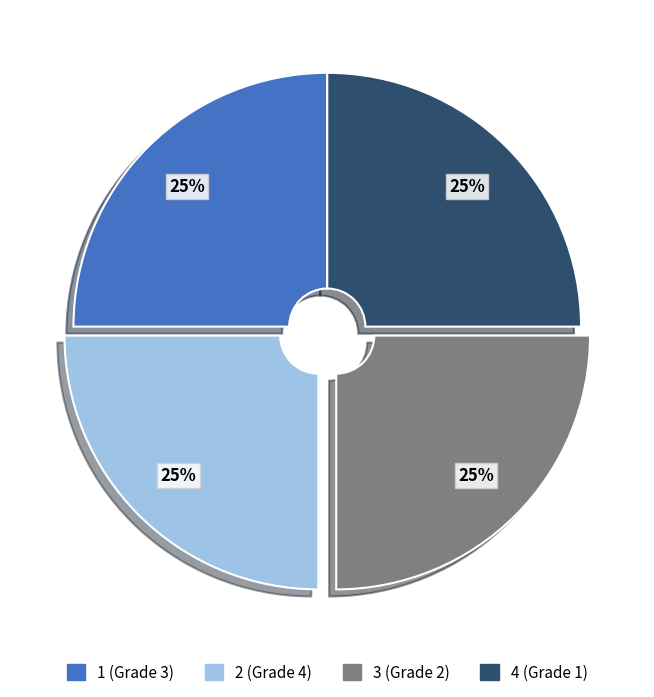

True or false: 3 accounts for 25% of the total.

True